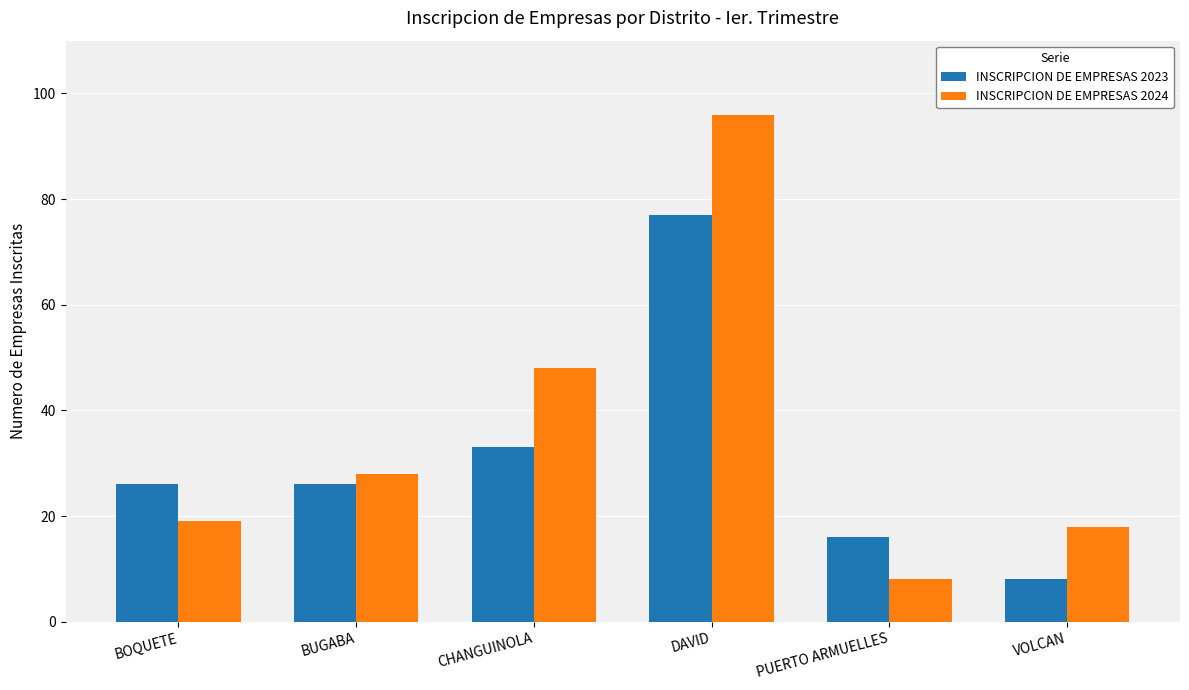

At BOQUETE, list the series in order from smallest to largest.

INSCRIPCION DE EMPRESAS 2024, INSCRIPCION DE EMPRESAS 2023